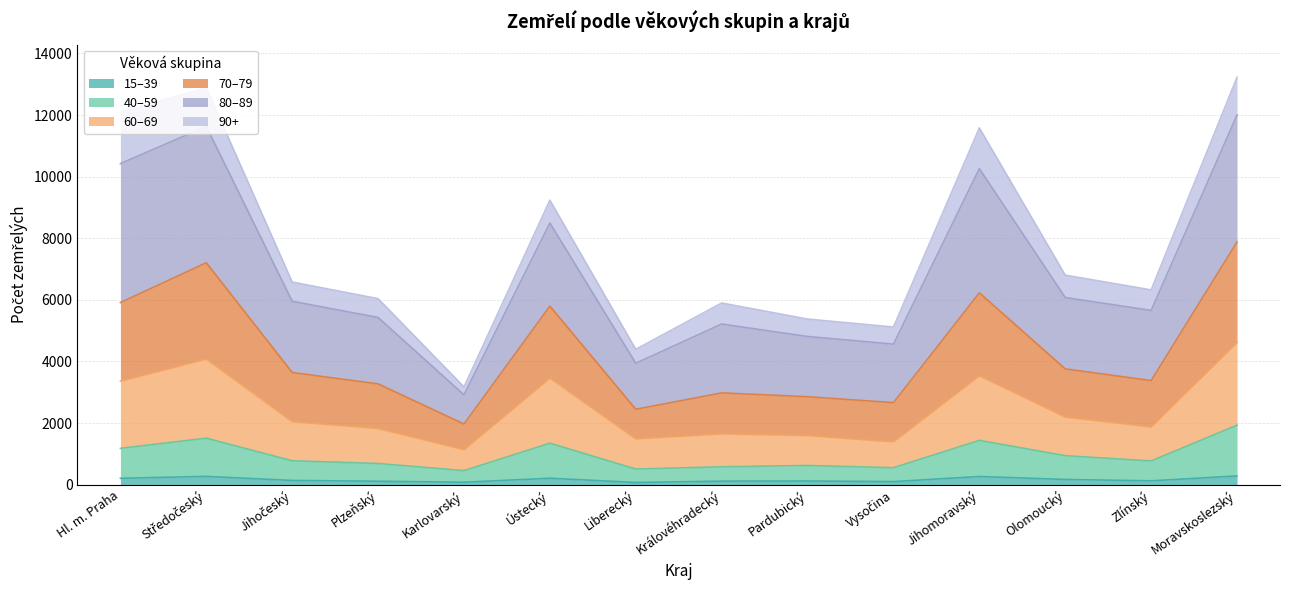

Which series has the largest total across all categories?

80–89